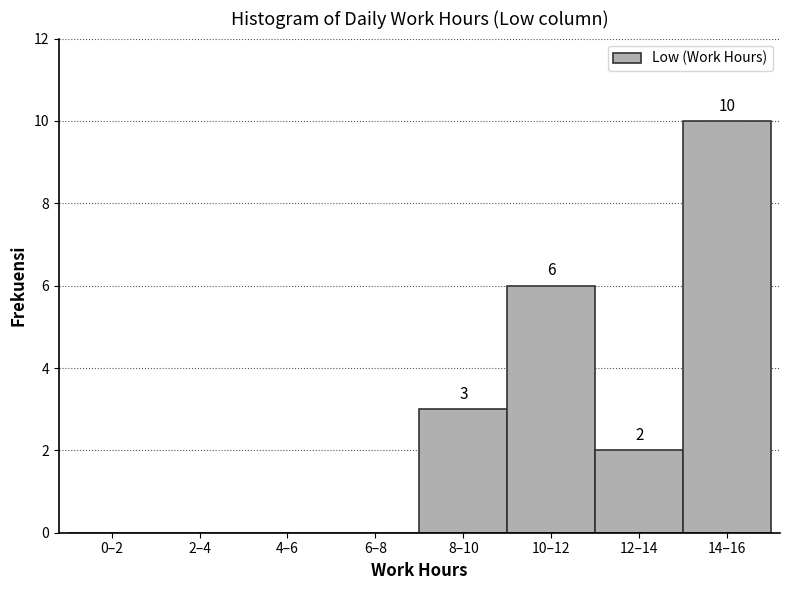

Reading left to right, extract all data points from this chart.

0–2=0	2–4=0	4–6=0	6–8=0	8–10=3	10–12=6	12–14=2	14–16=10